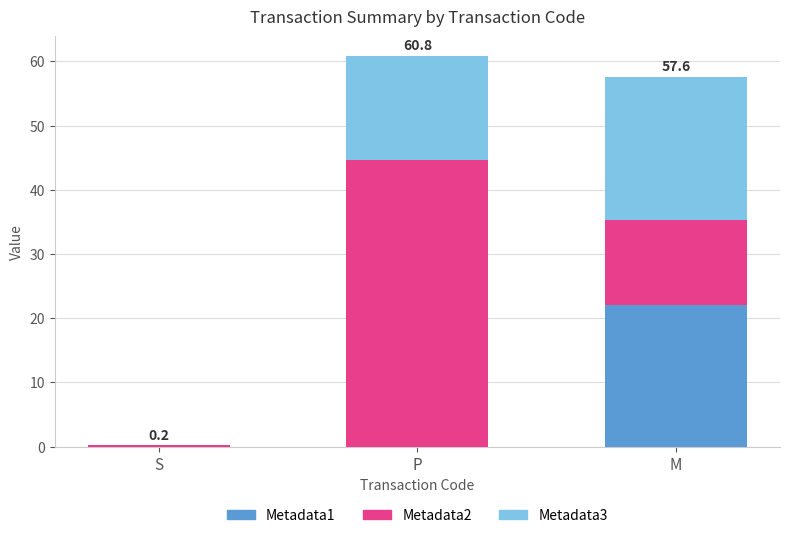

The Metadata1 series shows -10.0 at P. True or false?

False